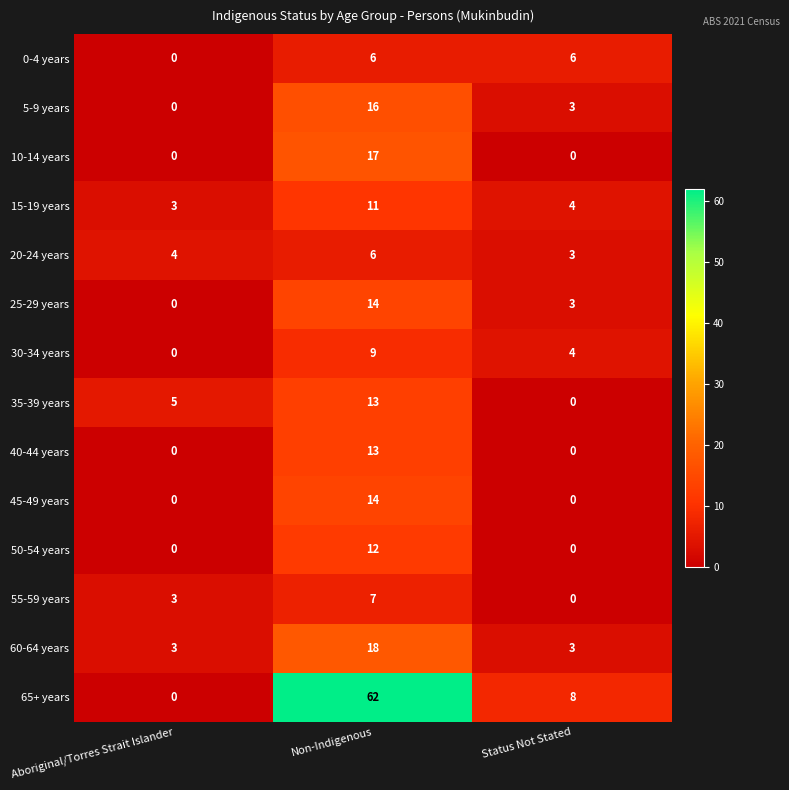

At which label is 55-59 years closest to 3?

Aboriginal/Torres Strait Islander